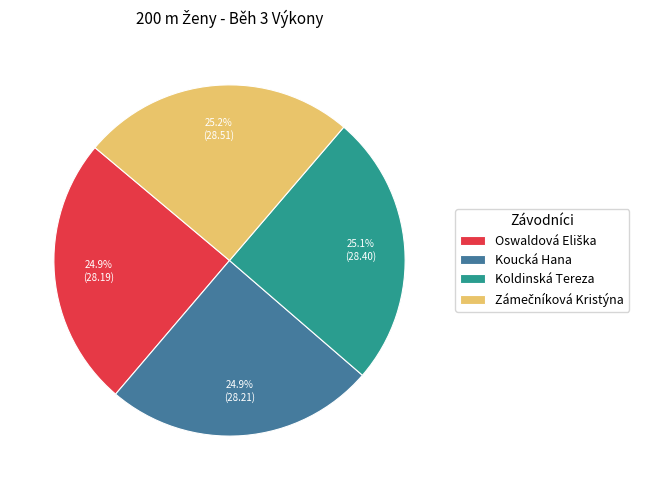

How much of the chart is everything except Koucká Hana?

75.1%